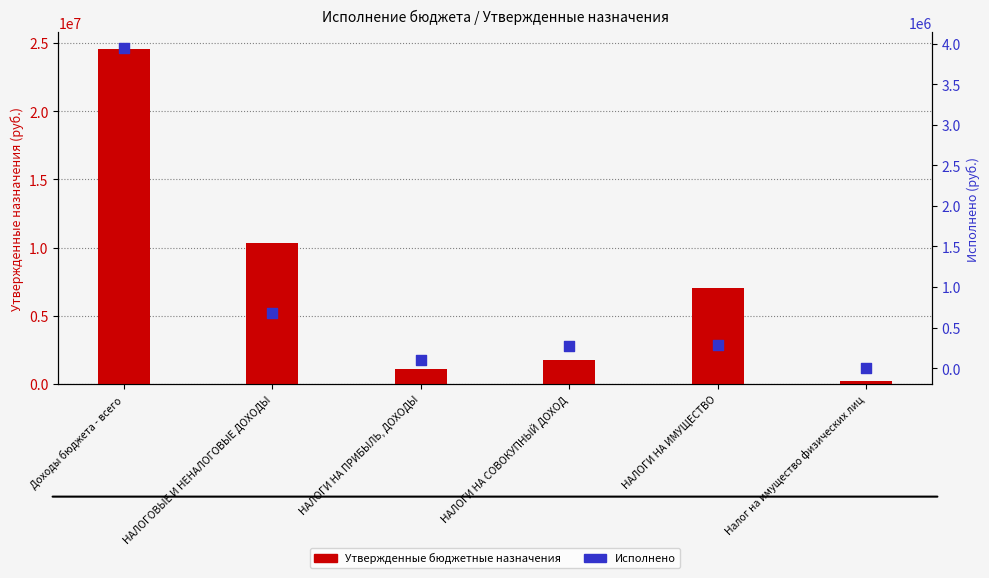

Which series reaches the minimum Y coordinate?

Исполнено